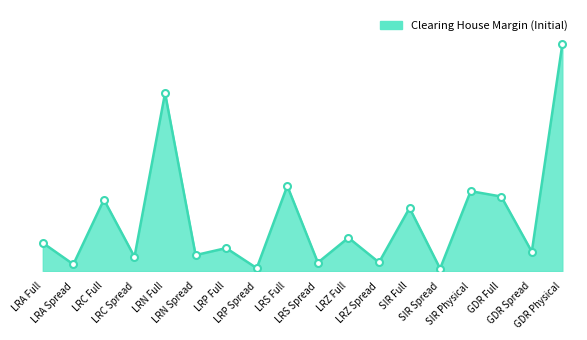

Where is the data nearest to the value 22467?

LRS Full